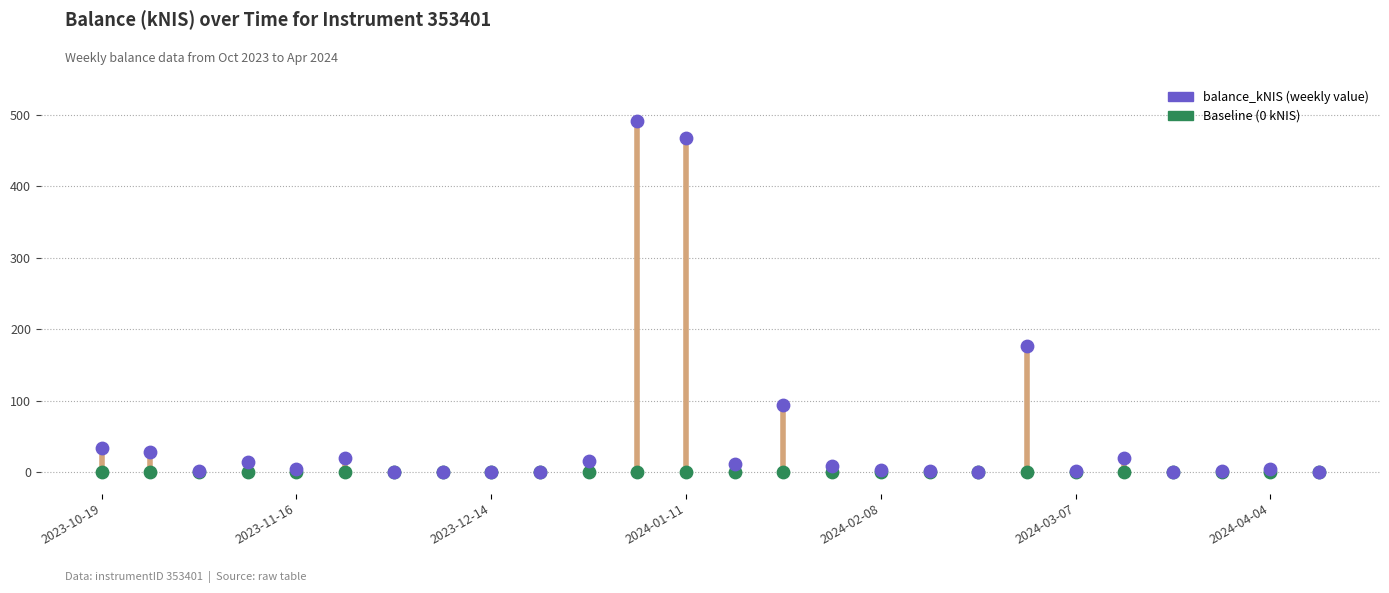

Across all series, what Y value is closest to 245?

176.0